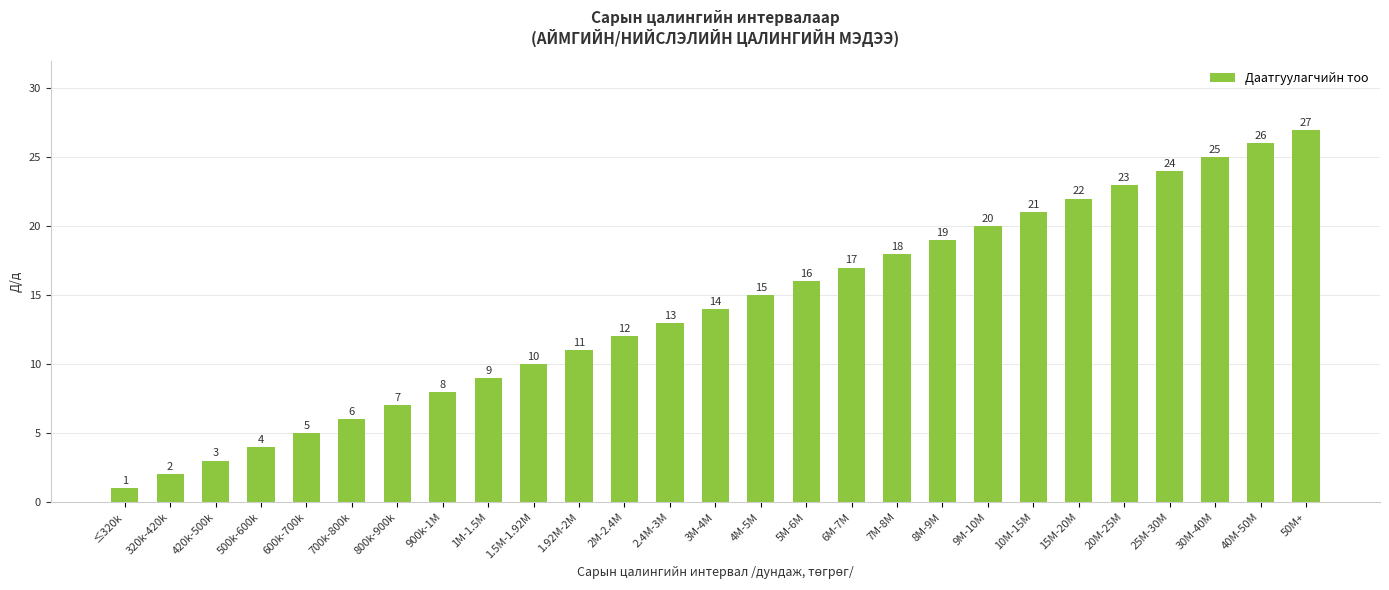

Count the number of categories in the chart.

27